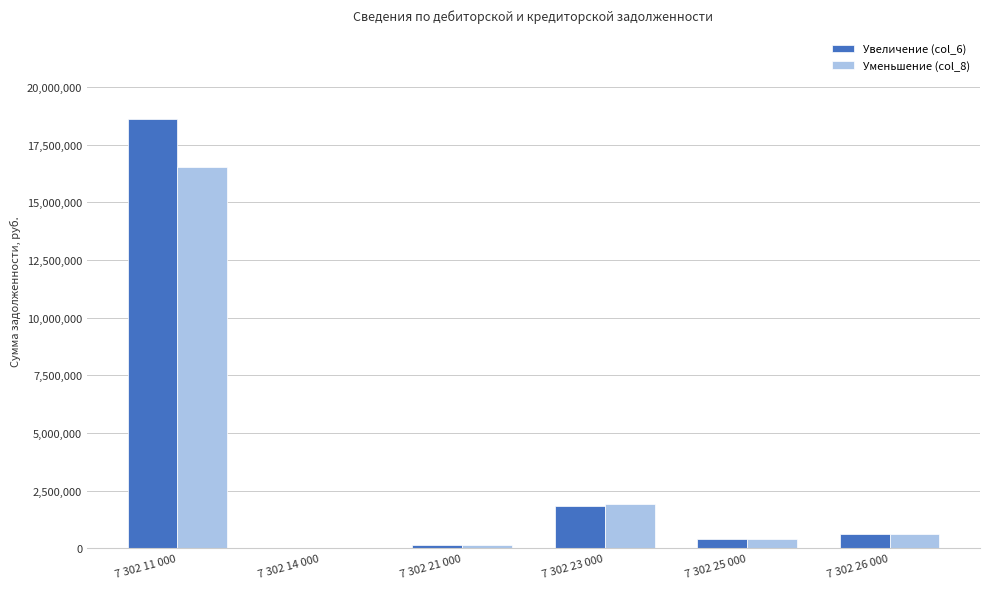

What is the sum of all Уменьшение (col_8) values?

19619005.6